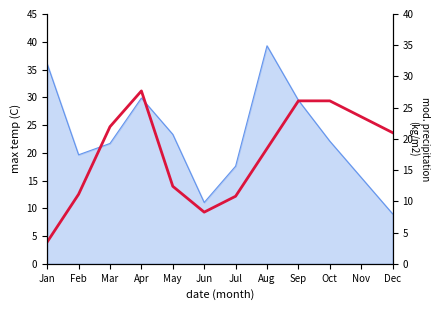

Reading right to left, what are all the values shown in this chart?

21.0	23.5	26.1	26.1	18.5	10.8	8.3	12.4	27.7	22.0	11.1	3.5